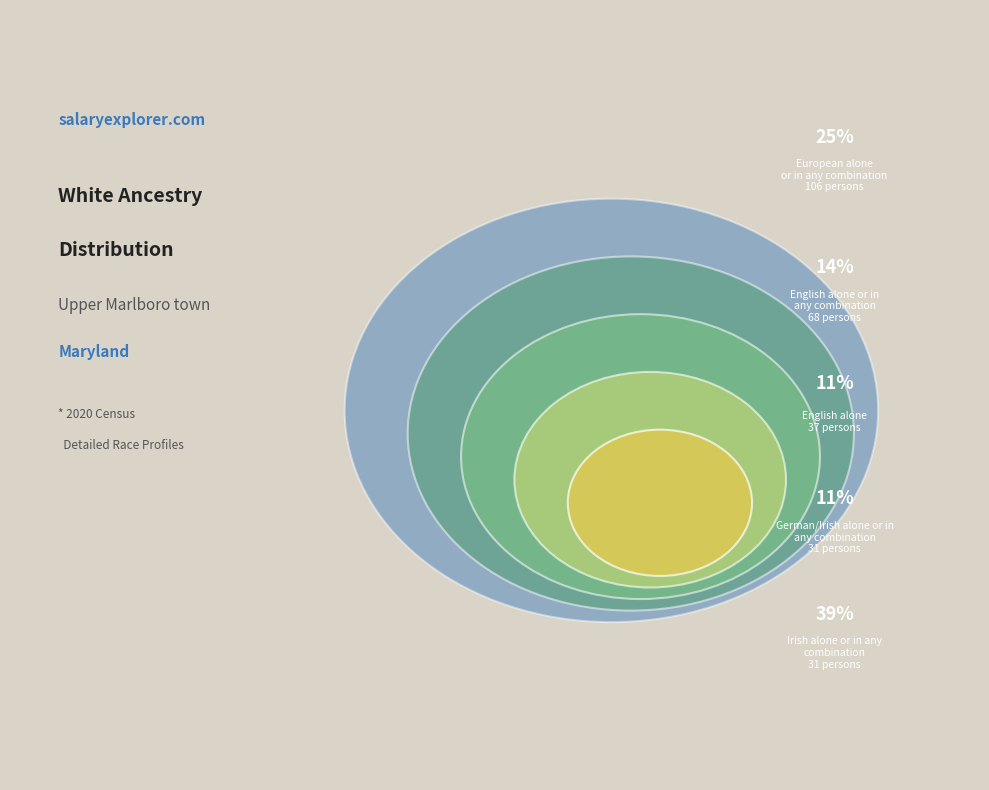

What portion of the pie excludes English alone?

86.4%